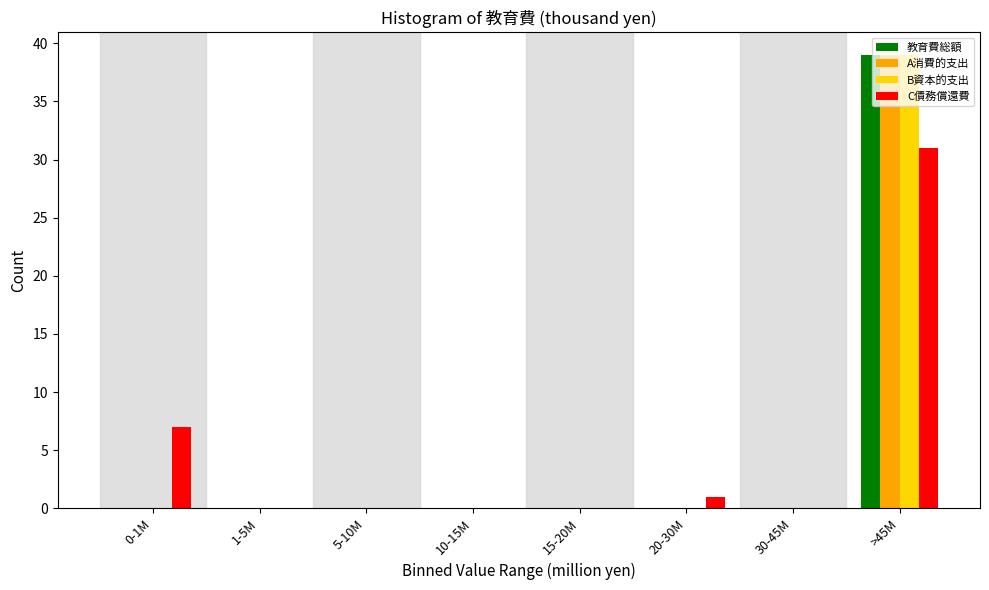

What is the highest value of the 教育費総額 series?

39